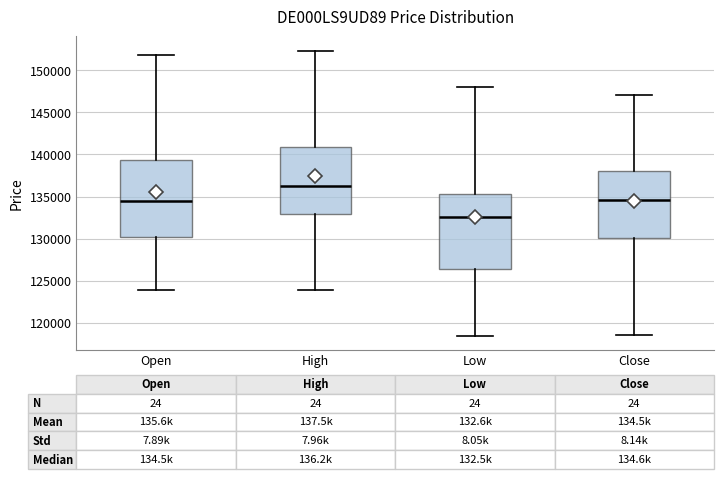

Which box has the highest median line?

High